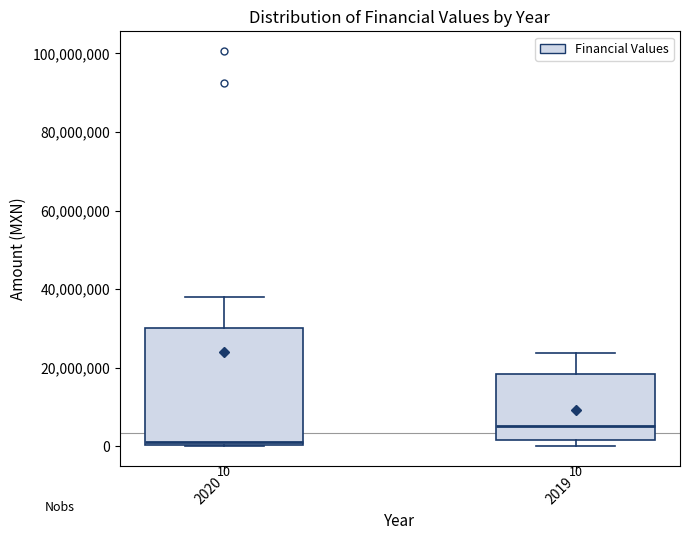

Which box has the highest median line?

2019